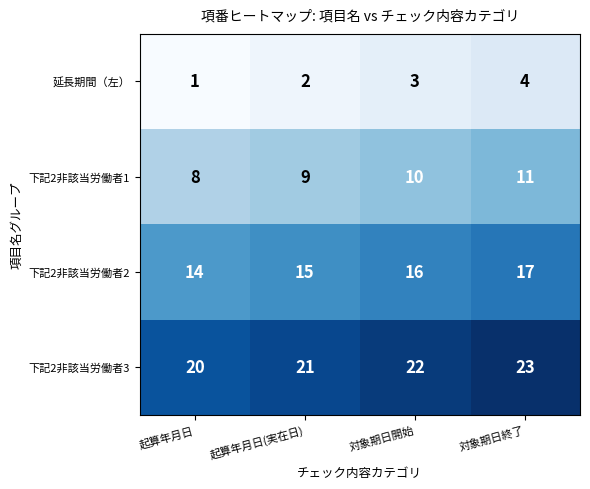

Rank the series at 対象期日開始 from highest to lowest value.

下記2非該当労働者3, 下記2非該当労働者2, 下記2非該当労働者1, 延長期間（左）